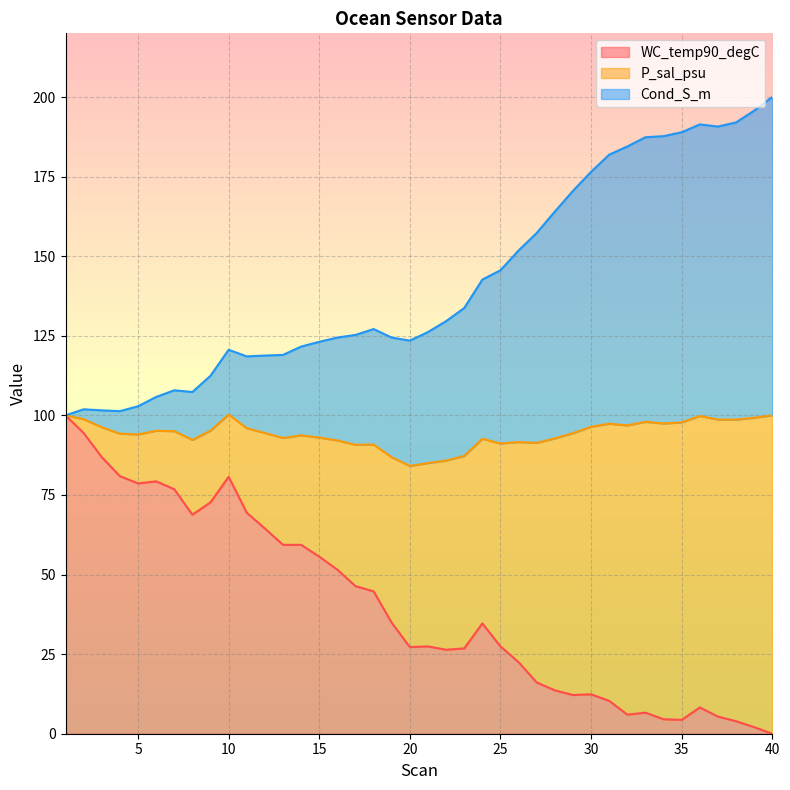

What are all the series names shown in the legend?

WC_temp90_degC, P_sal_psu, Cond_S_m